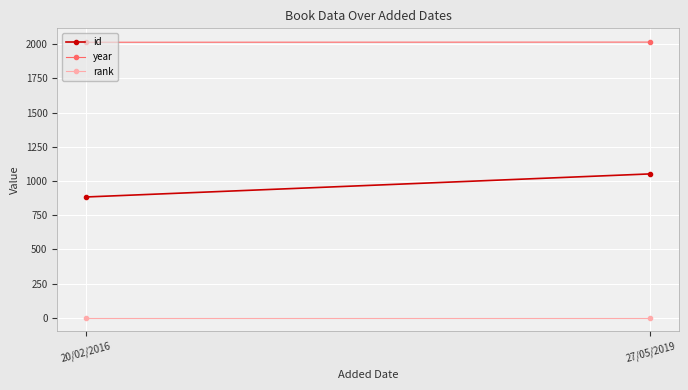

What is the sum of the rank values at 27/05/2019 and 20/02/2016?

2